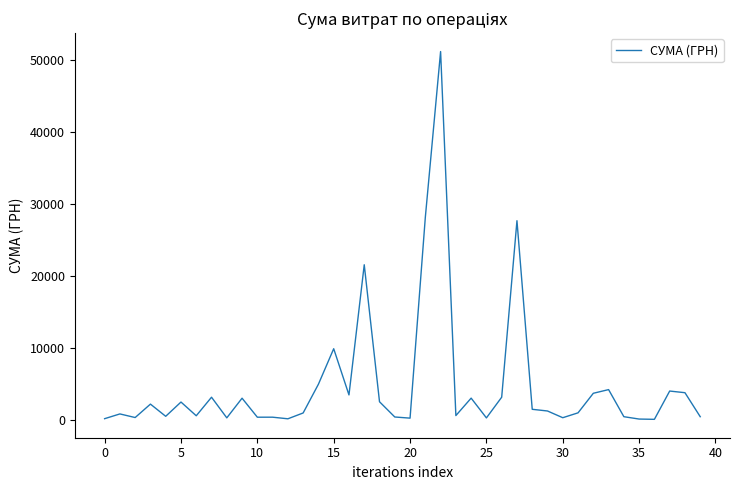

What is the greatest value displayed?

51204.7